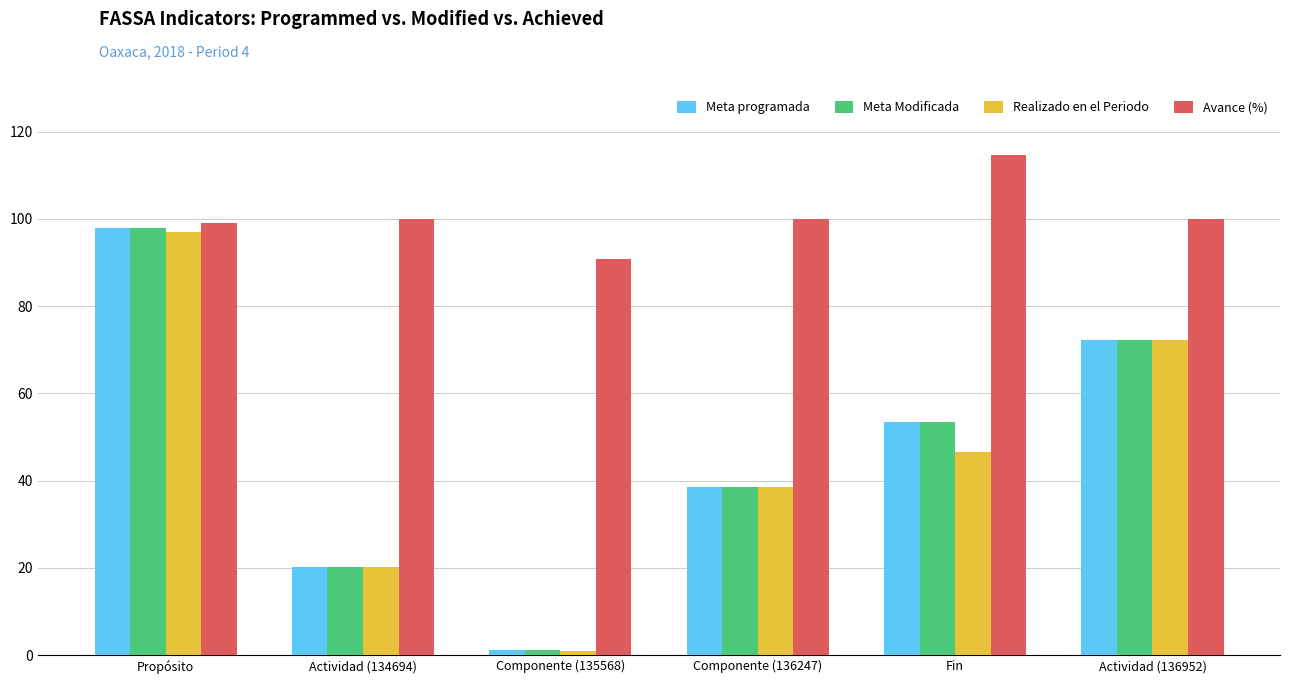

Is it true that Meta Modificada equals 38.5 at Componente (136247)?

True